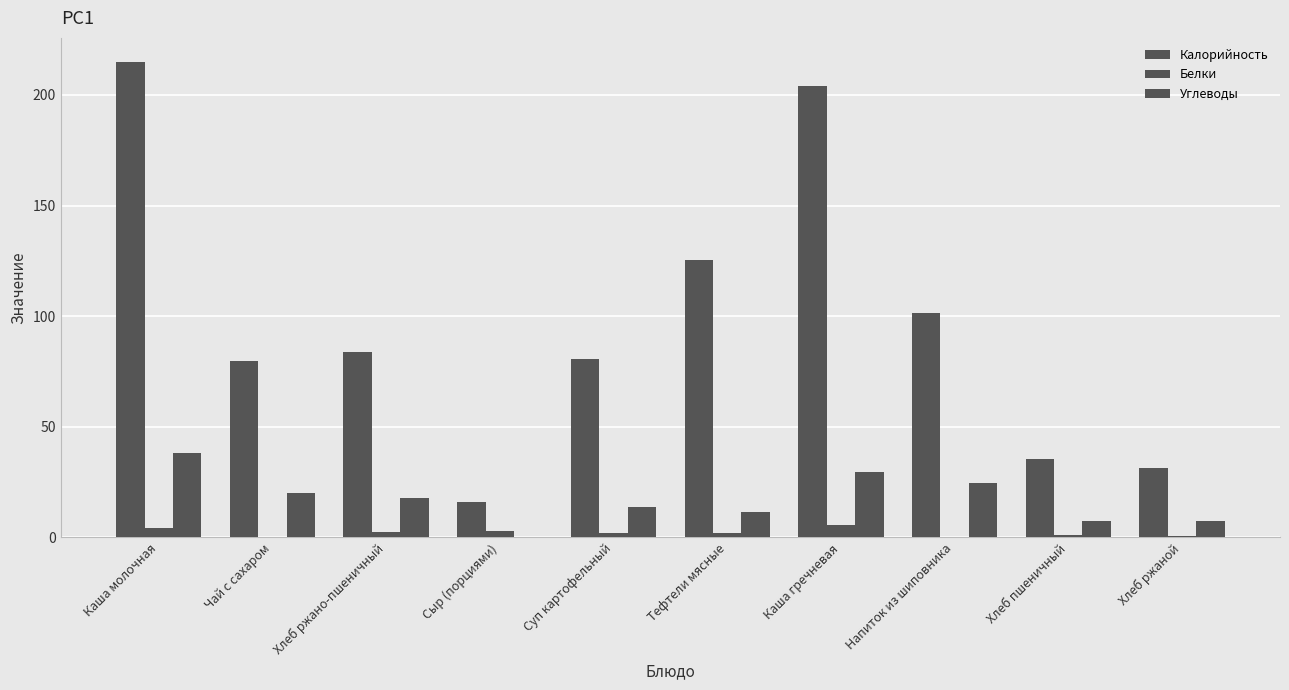

Count the number of data series in this chart.

3